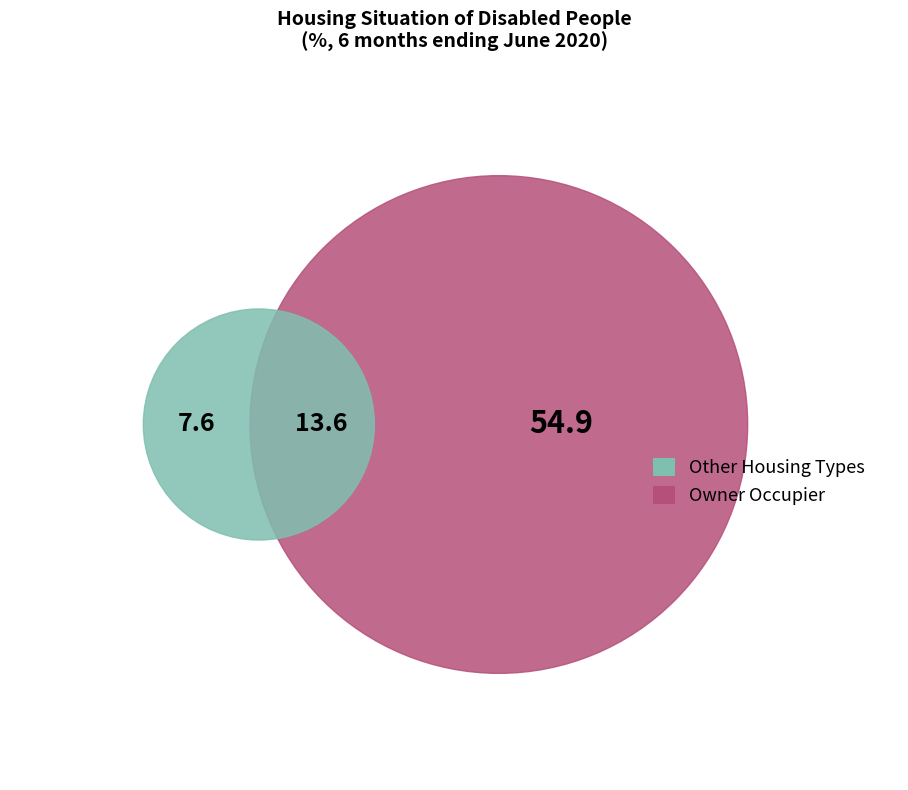

Is it true that Owner occupier is 5% of the pie?

False